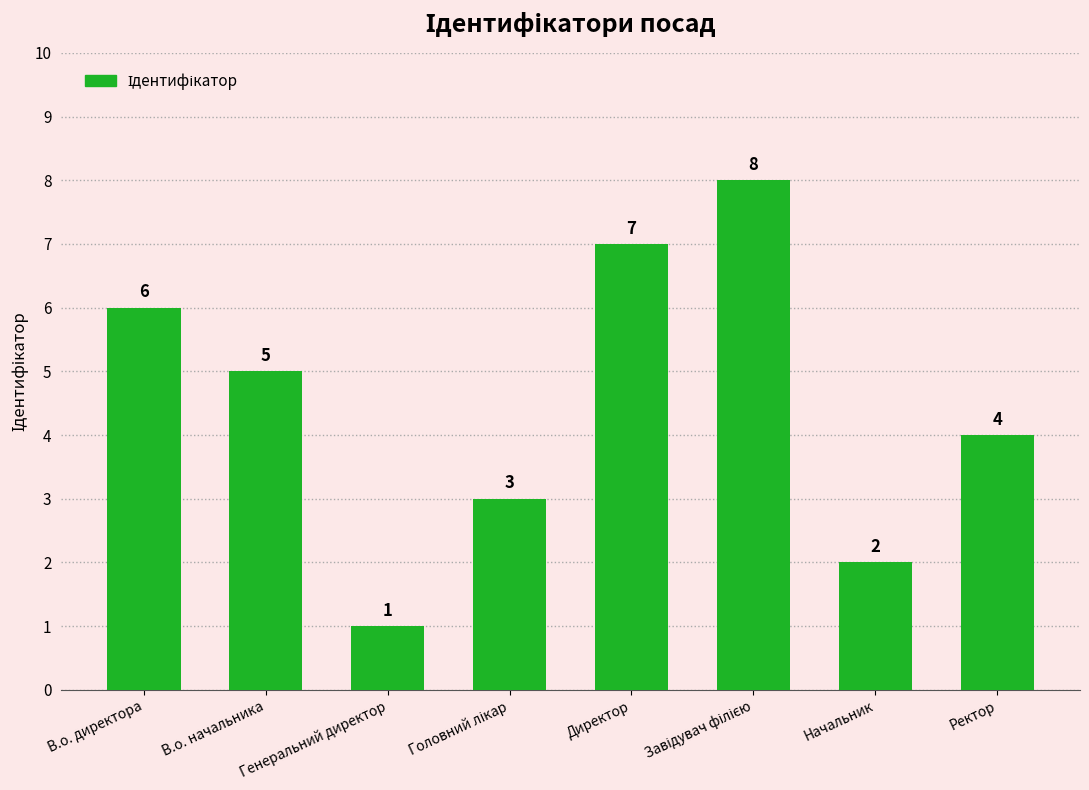

Where does the data first go above 5?

В.о. директора